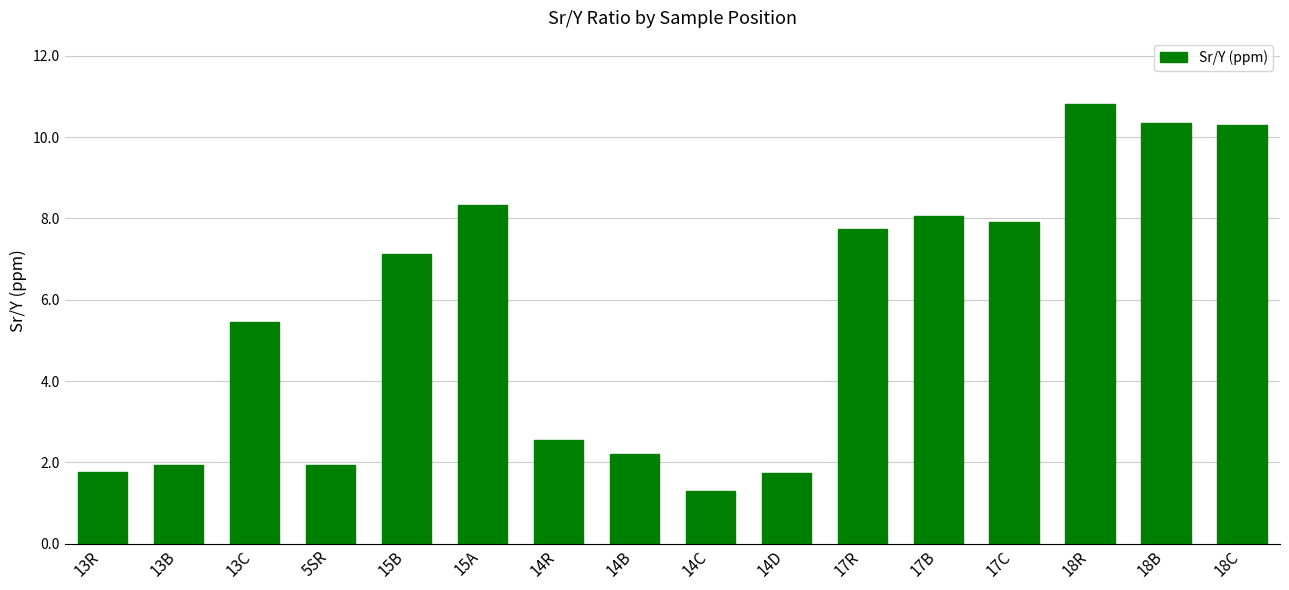

True or false: the data shows 10.4 at 18B.

True